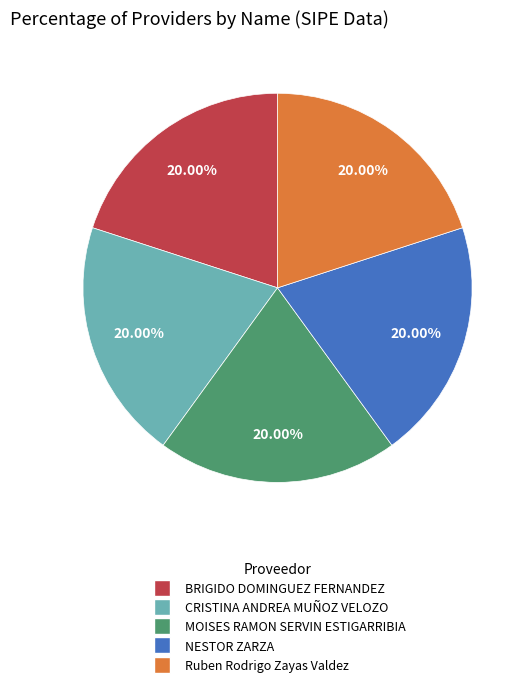

Is there any slice that represents more than half of the pie?

No